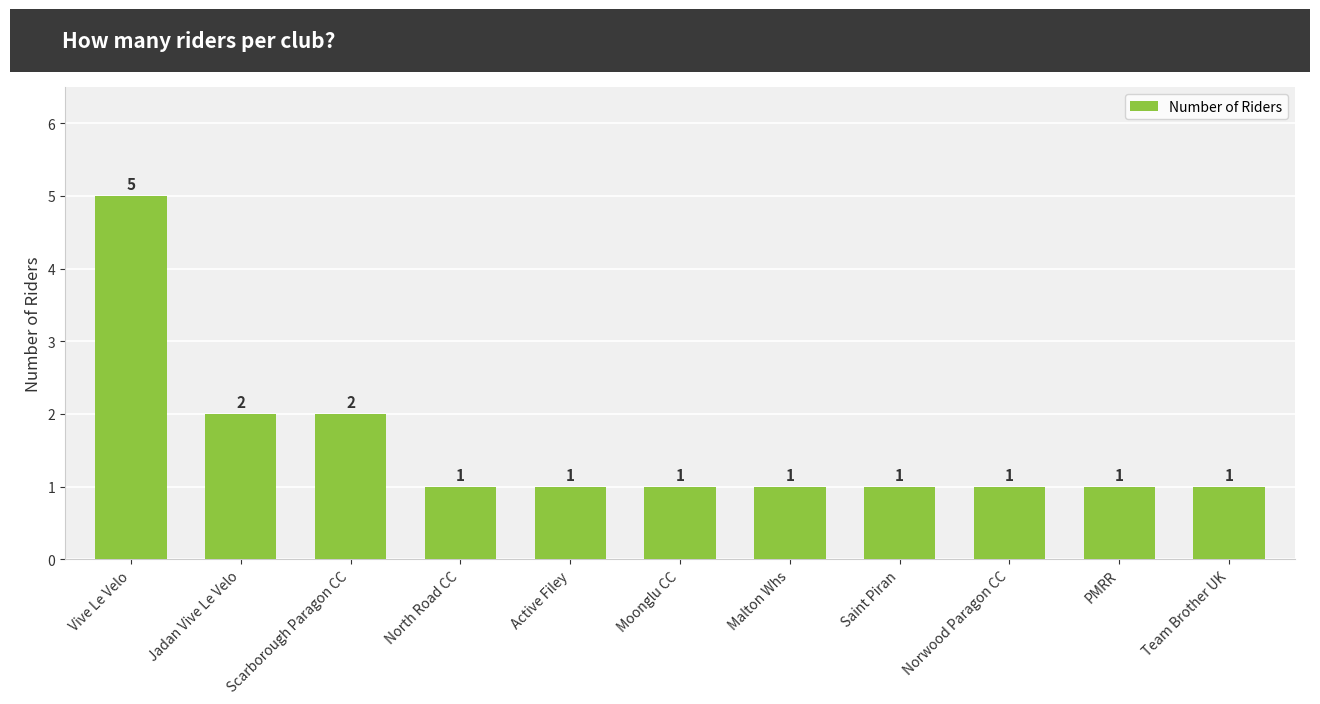

What is the difference between the values at Malton Whs and Jadan Vive Le Velo?

1